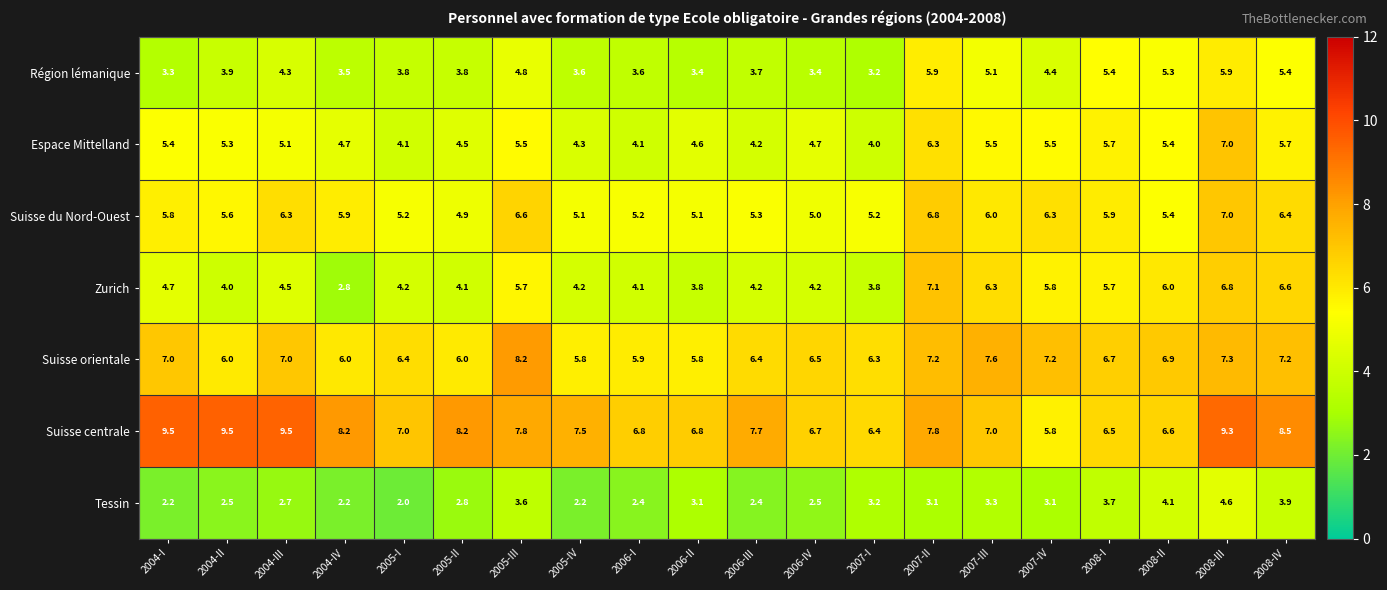

At 2007-III, list the series in order from smallest to largest.

Tessin, Région lémanique, Espace Mittelland, Suisse du Nord-Ouest, Zurich, Suisse centrale, Suisse orientale